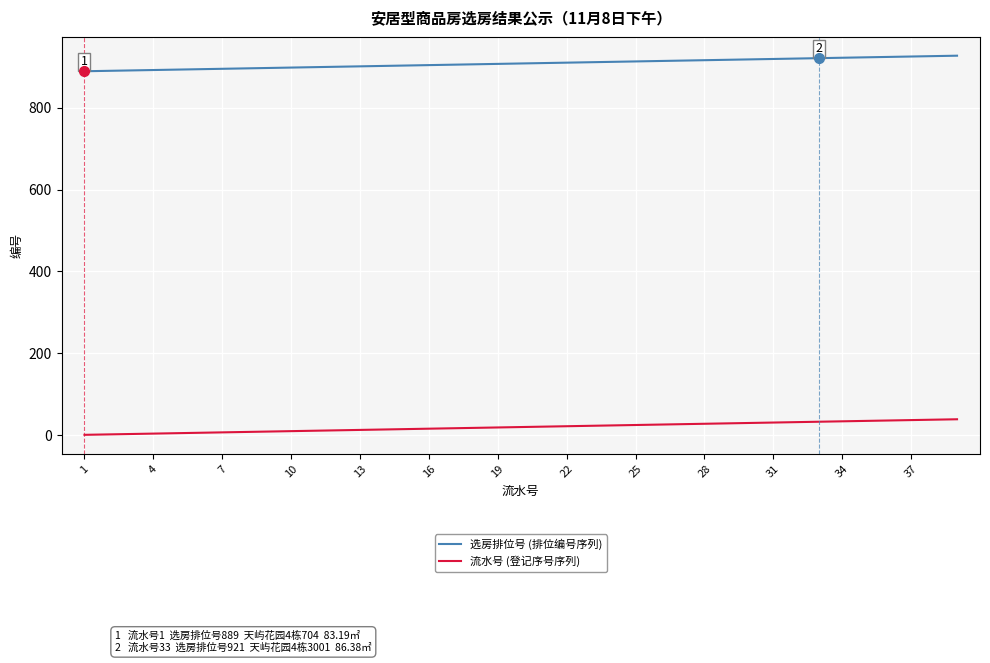

Does the chart display data point markers on the line(s)?

No